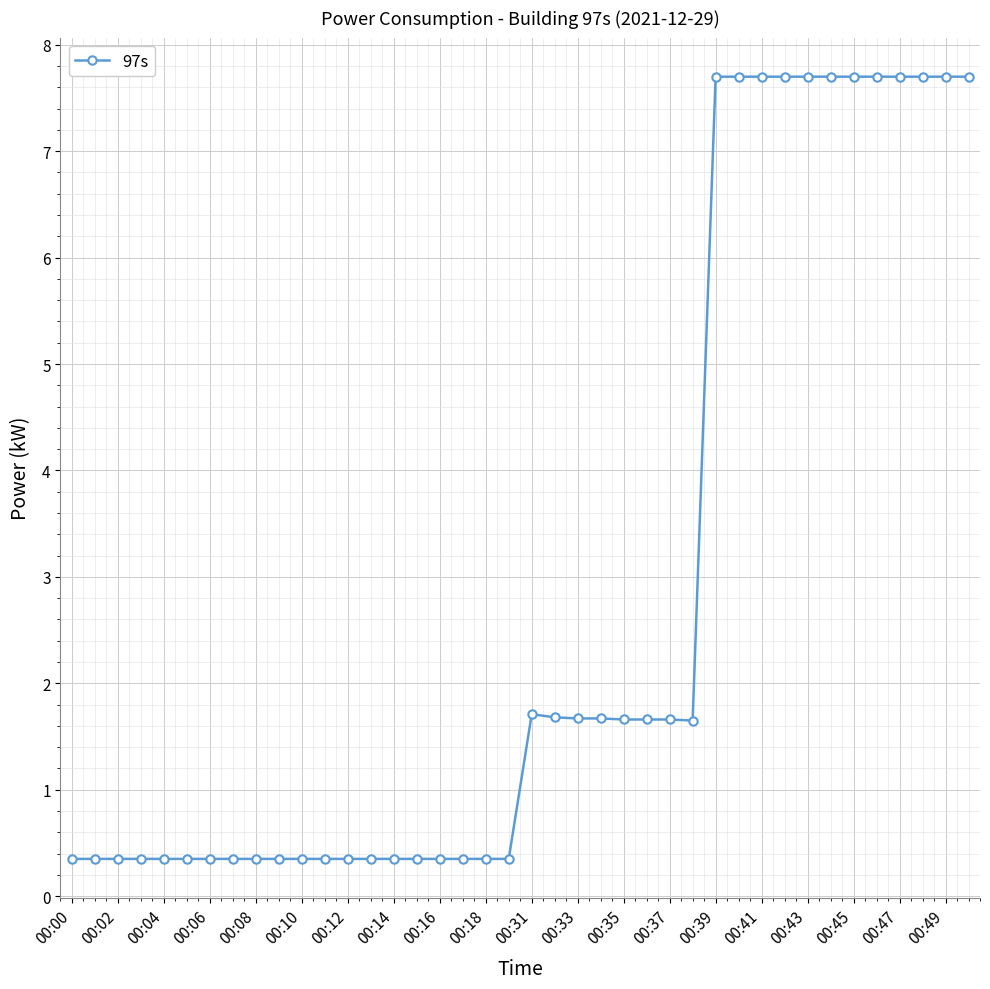

What is the sum of all values?

112.8